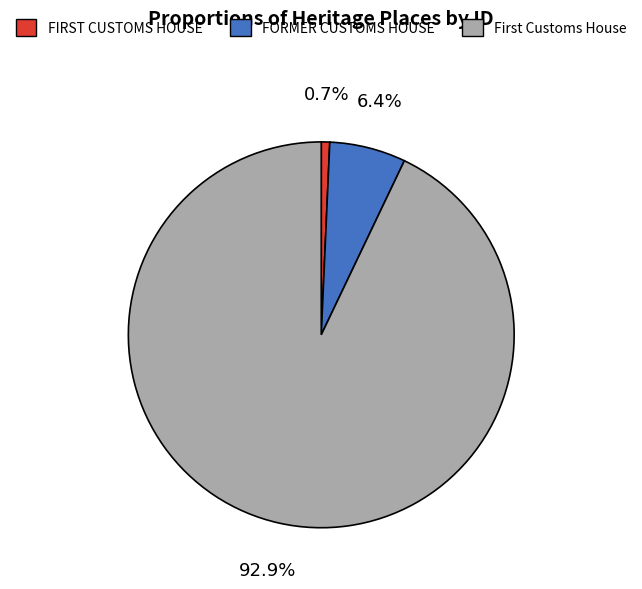

Which category accounts for the majority?

First Customs House